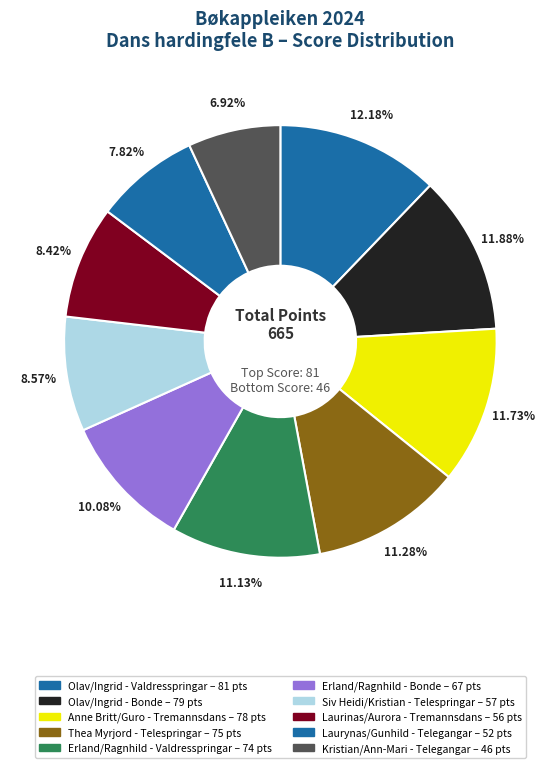

Is there any slice that represents more than half of the pie?

No